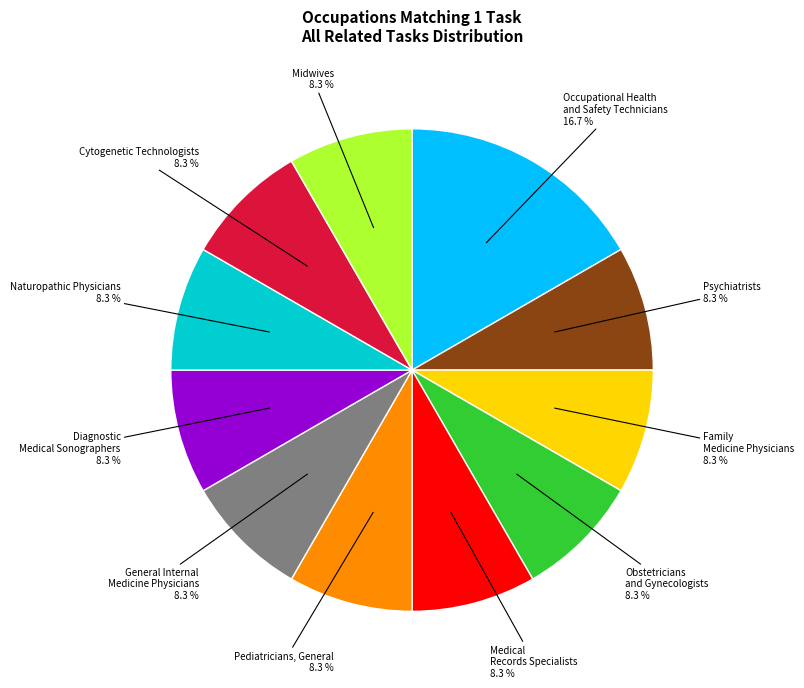

Does any single category account for the majority?

No